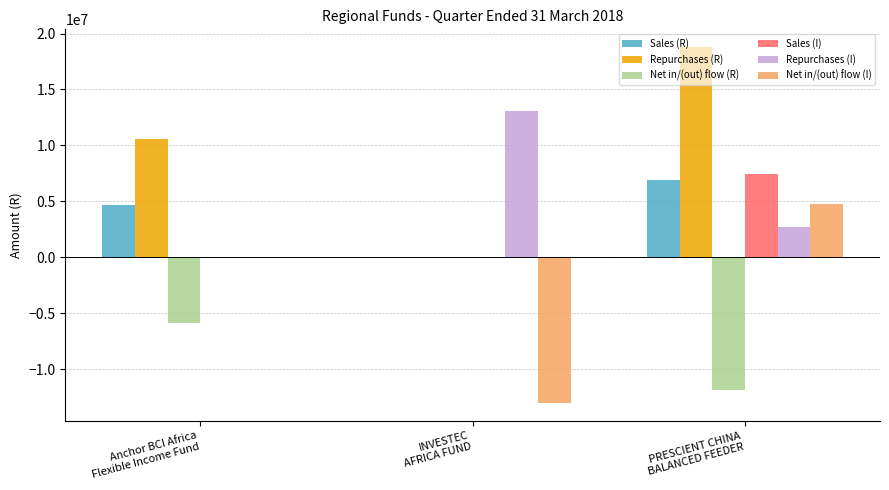

What is the total value across all series at Anchor BCI Africa
Flexible Income Fund?

9474398.5